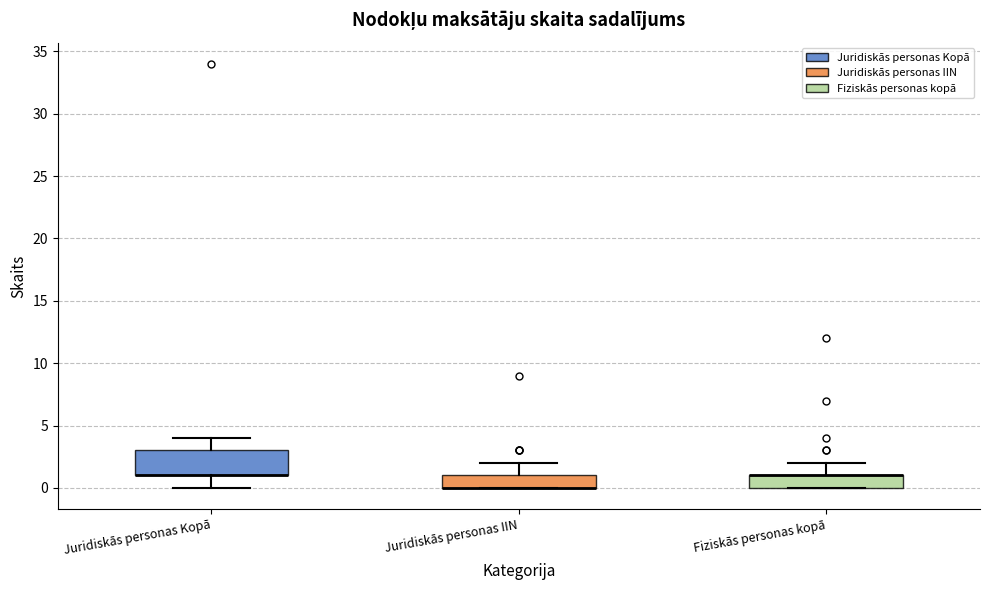

Reading left to right, transcribe this box plot: for each box, give where its median line is, the range the box spans, and where its two whiskers end, as read against the y-axis. The values are not printed on the chart, so give them approximately, as read against the axis.

Juridiskās personas Kopā: median 1 (drawn on the box's lower edge), box 1 to 3, whiskers 0 to 4
Juridiskās personas IIN: median 0 (drawn on the box's lower edge), box 0 to 1, whiskers 0 to 2
Fiziskās personas kopā: median 1 (drawn on the box's upper edge), box 0 to 1, whiskers 0 to 2